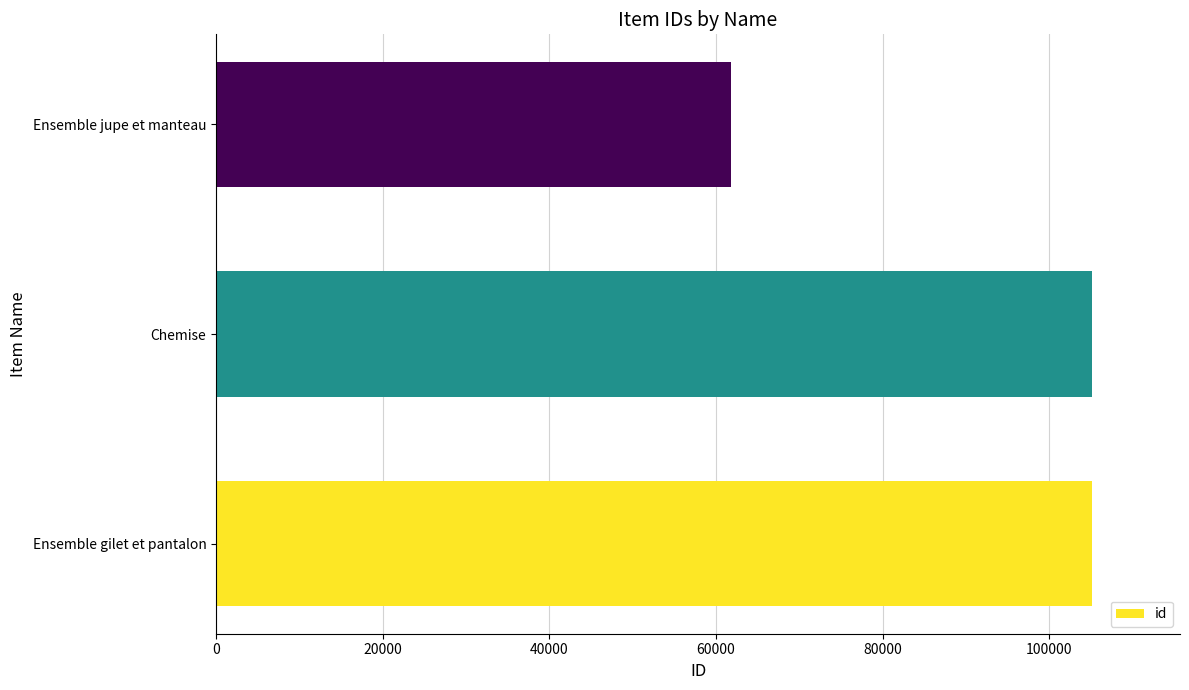

Does the chart contain any negative values?

No